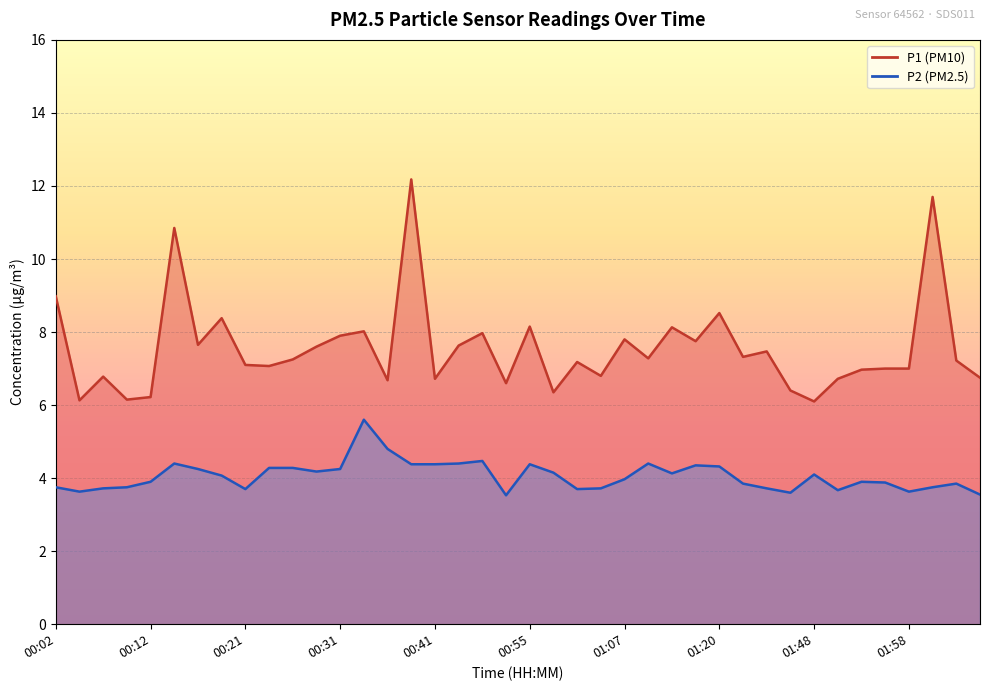

Where does the P1 series first go above 7?

00:02